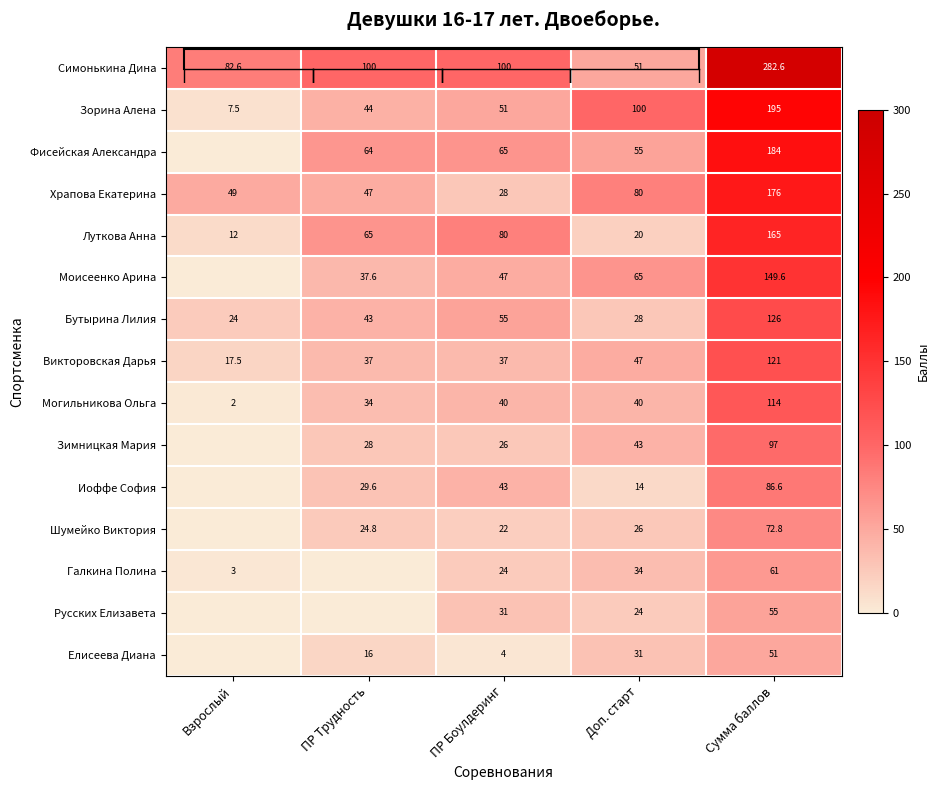

What is the difference between the second highest and minimum values in the Зимницкая Мария series?

43.0